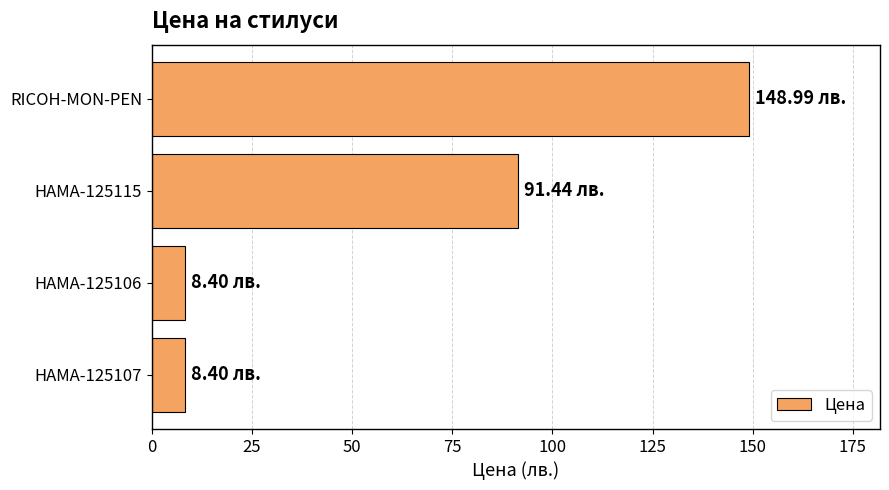

What is the average value?

64.3